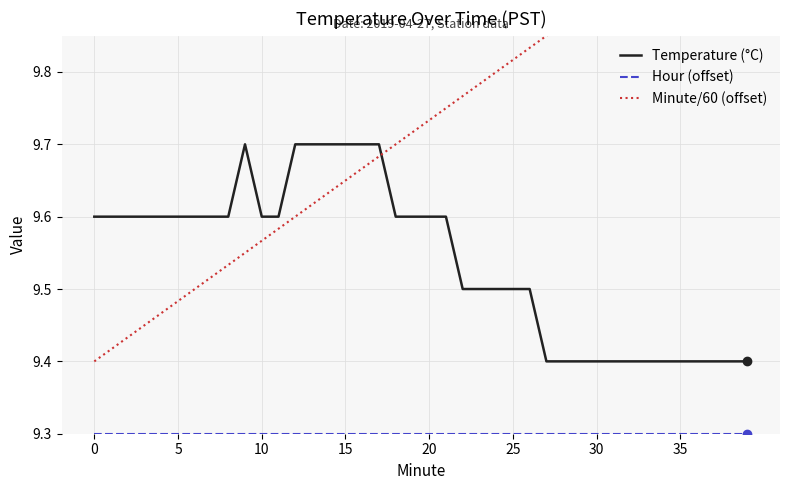

True or false: Hour (offset) has more than 0 points higher than both neighbors.

False